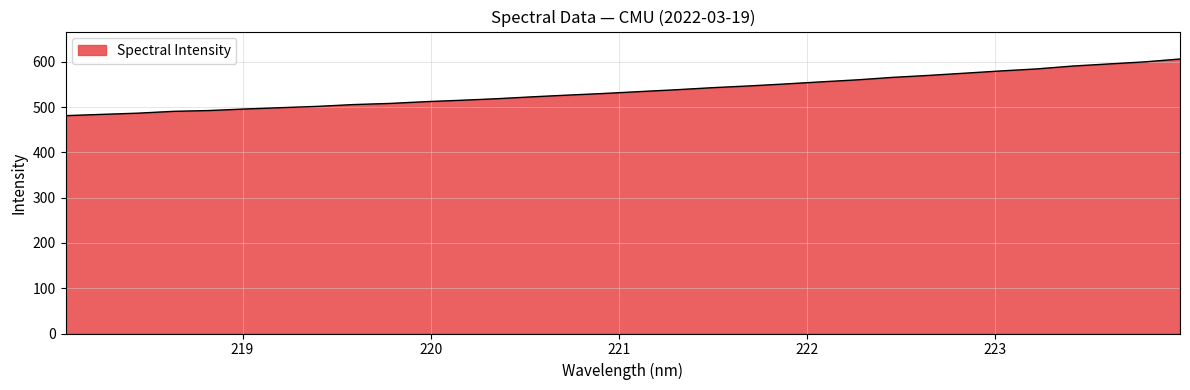

What is the difference between the maximum and minimum values?

125.1